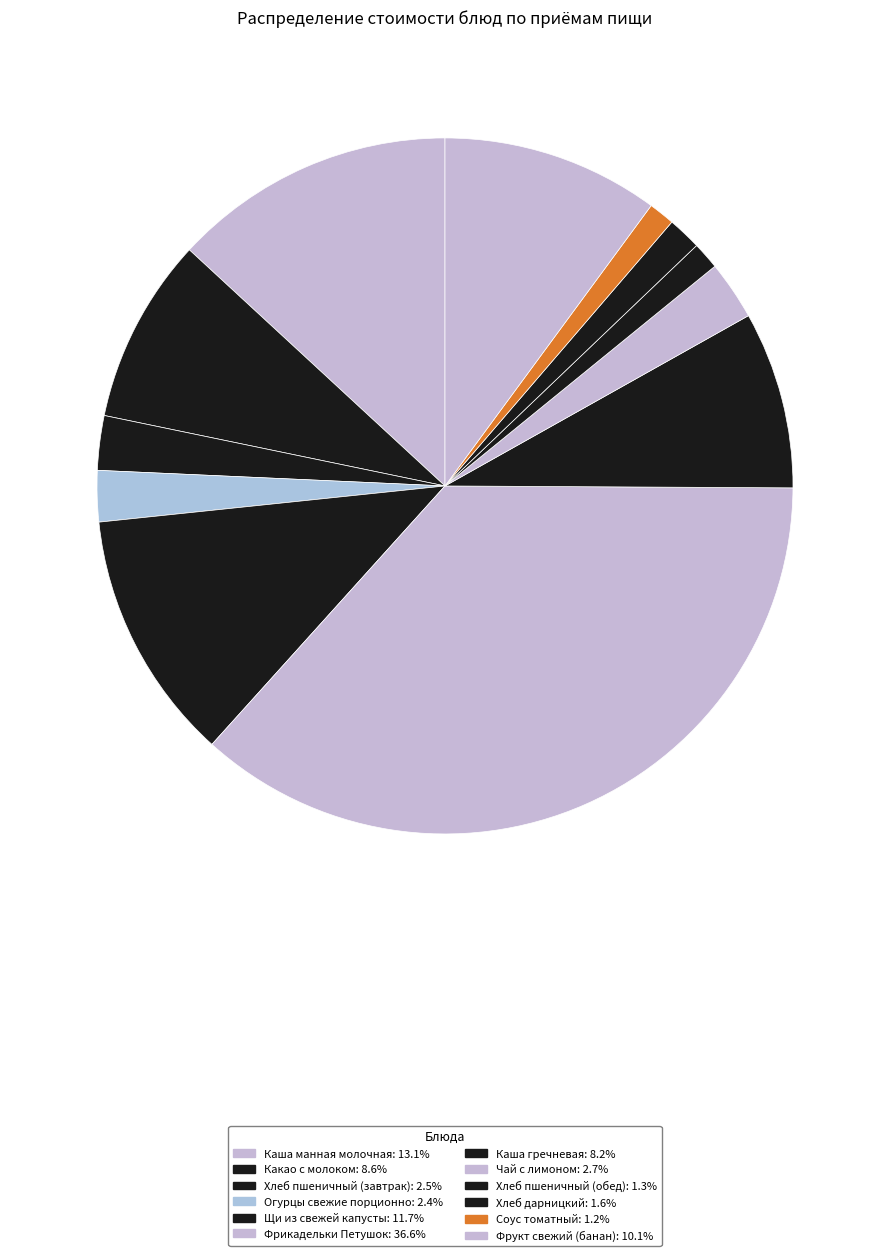

Count the number of slices in the pie.

12